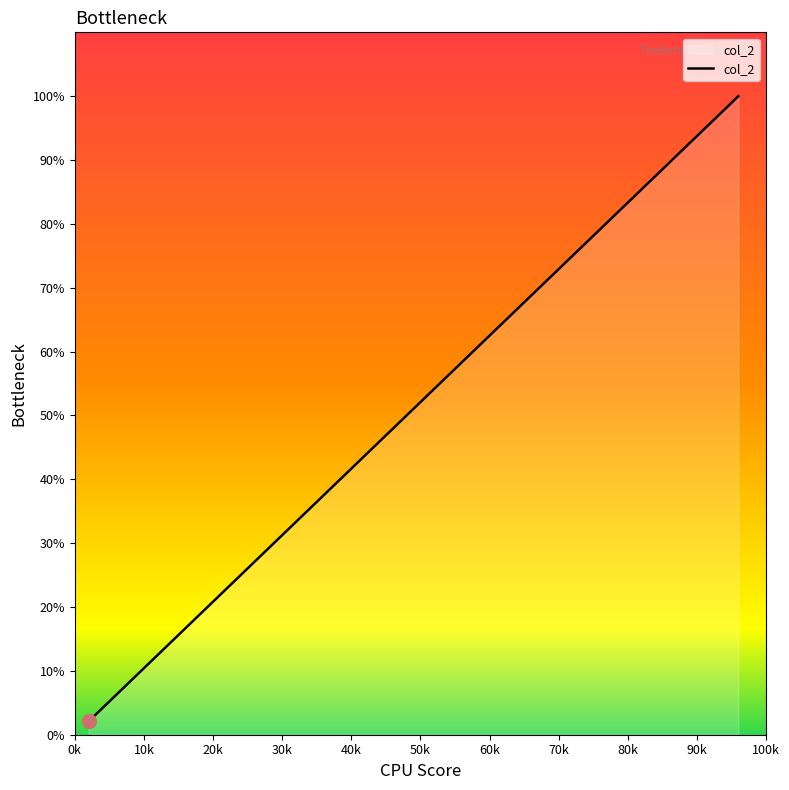

True or false: the data has more than 2 interior local peaks.

False